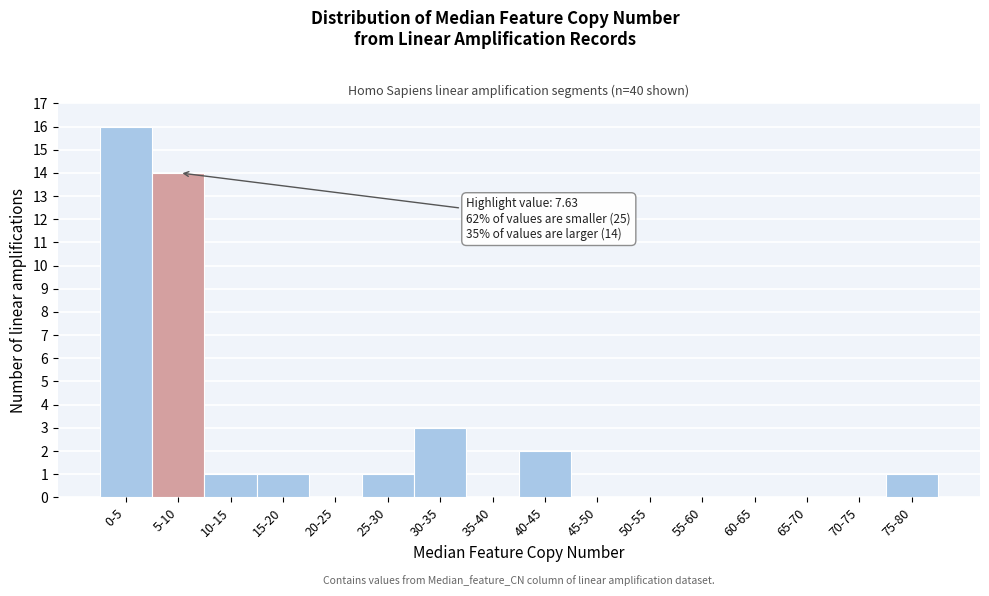

Reading left to right, list all the values displayed in this chart.

0-5=16	5-10=14	10-15=1	15-20=1	20-25=0	25-30=1	30-35=3	35-40=0	40-45=2	45-50=0	50-55=0	55-60=0	60-65=0	65-70=0	70-75=0	75-80=1